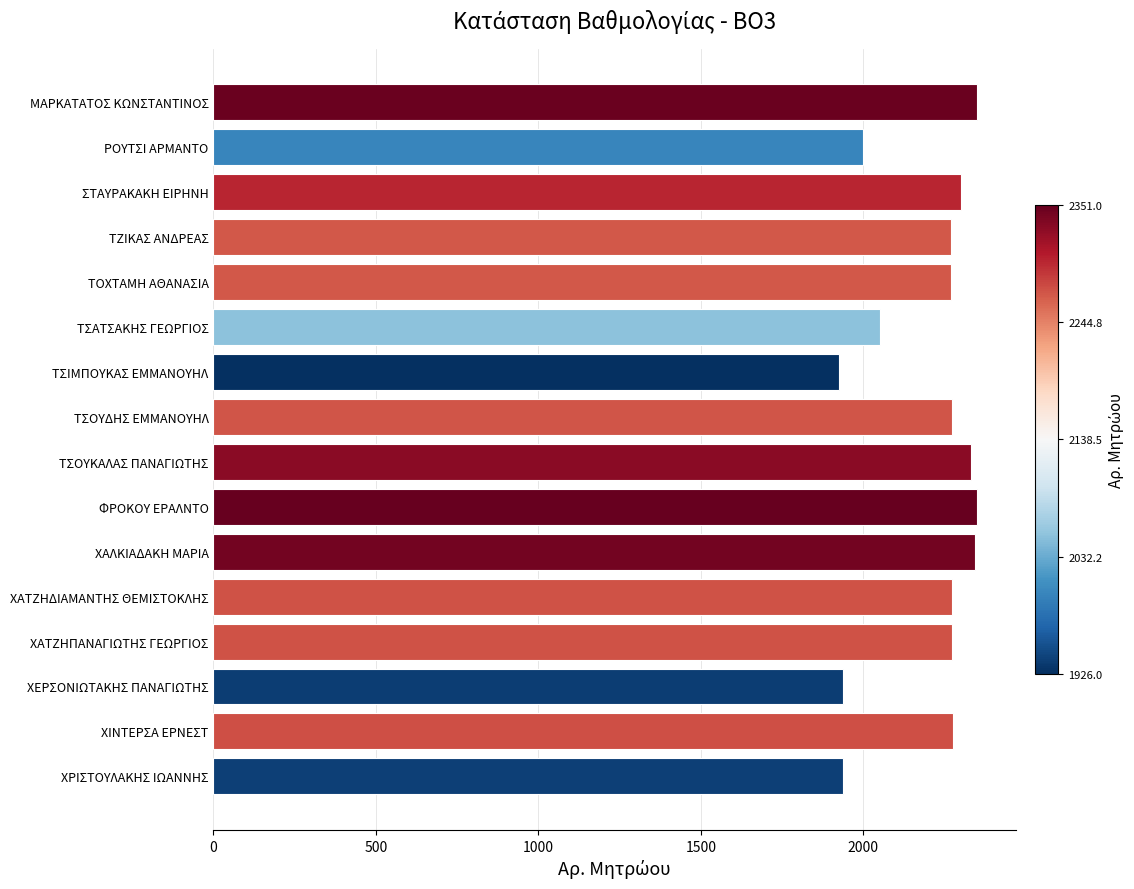

Is it true that the value at ΧΡΙΣΤΟΥΛΑΚΗΣ ΙΩΑΝΝΗΣ is 514?

False